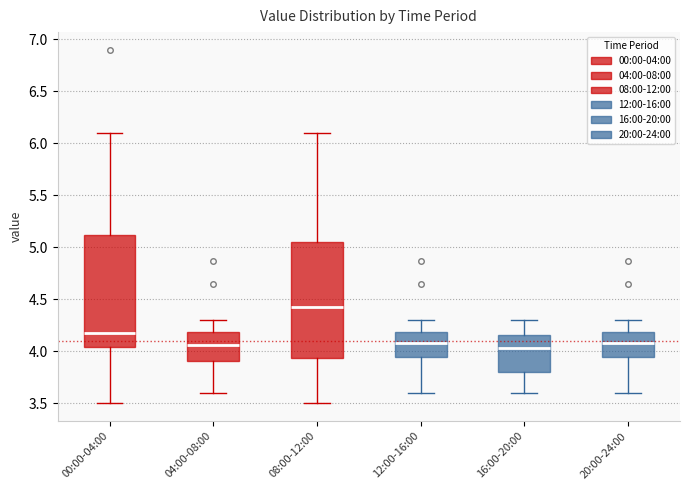

Reading left to right, read every box against the y-axis: the position of its median line, the range the box covers, and the ends of its whiskers. The values are not printed on the chart, so give them approximately, as read against the axis.

00:00-04:00: median 4.20, box 4.05 to 5.10, whiskers 3.50 to 6.10
04:00-08:00: median 4.05, box 3.90 to 4.20, whiskers 3.60 to 4.30
08:00-12:00: median 4.45, box 3.95 to 5.05, whiskers 3.50 to 6.10
12:00-16:00: median 4.10, box 3.95 to 4.20, whiskers 3.60 to 4.30
16:00-20:00: median 4.05, box 3.80 to 4.15, whiskers 3.60 to 4.30
20:00-24:00: median 4.10, box 3.95 to 4.20, whiskers 3.60 to 4.30